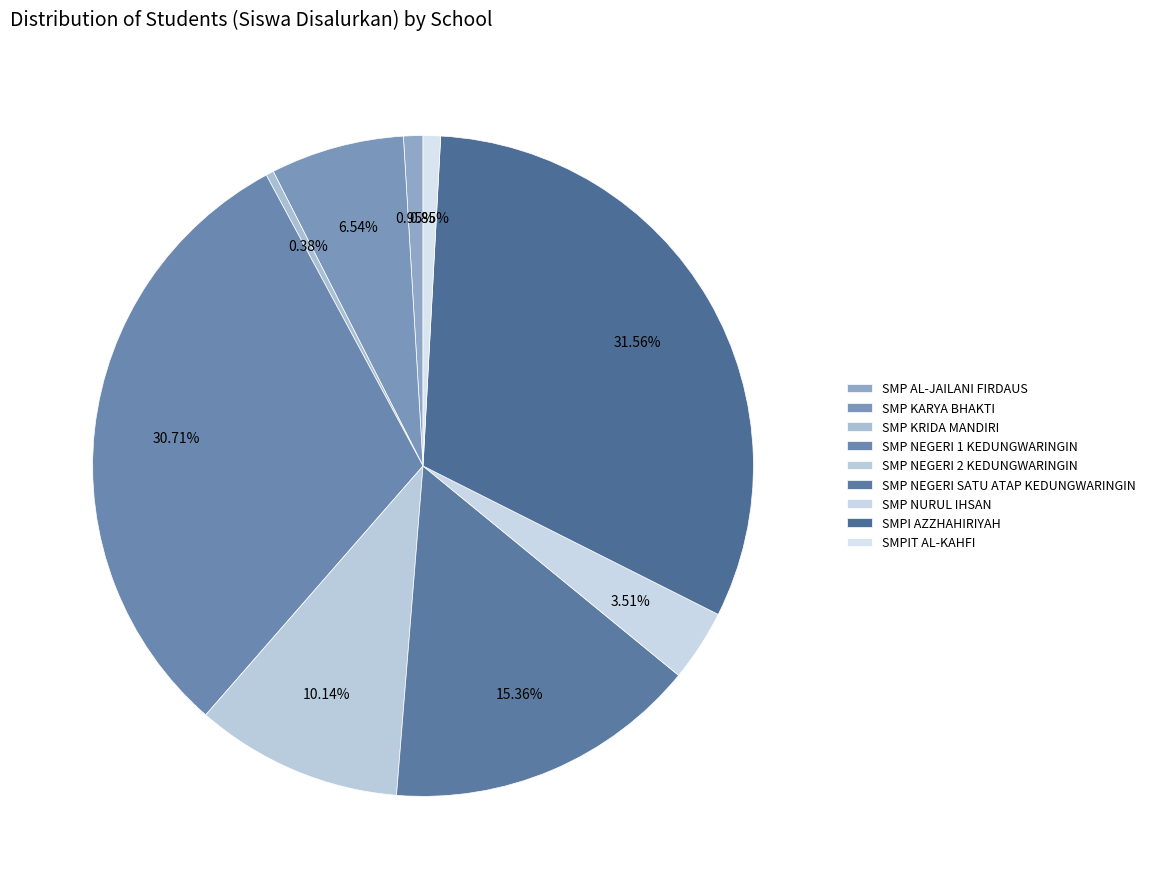

Which slice is the largest?

SMPI AZZHAHIRIYAH